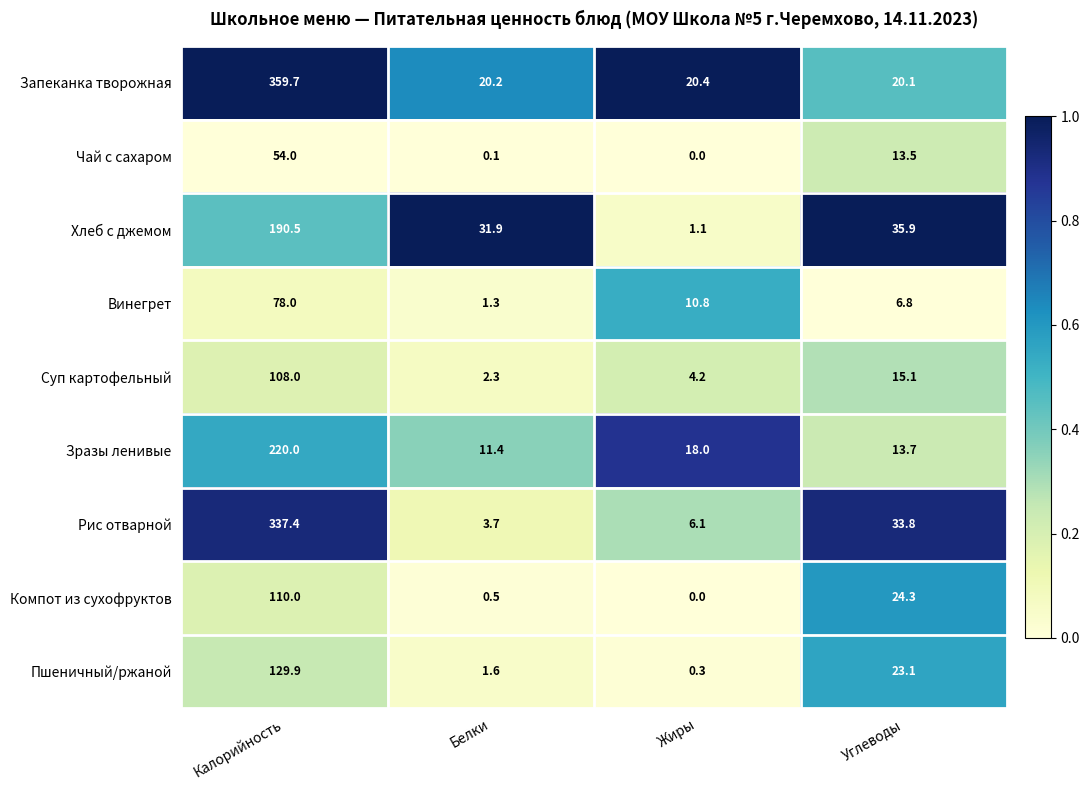

Which category has the highest value in the Суп картофельный series?

Калорийность